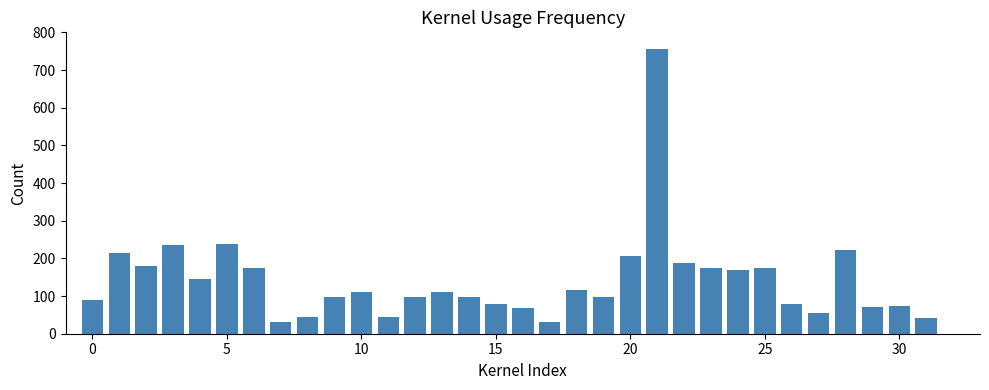

What is the sum of all values?

4519